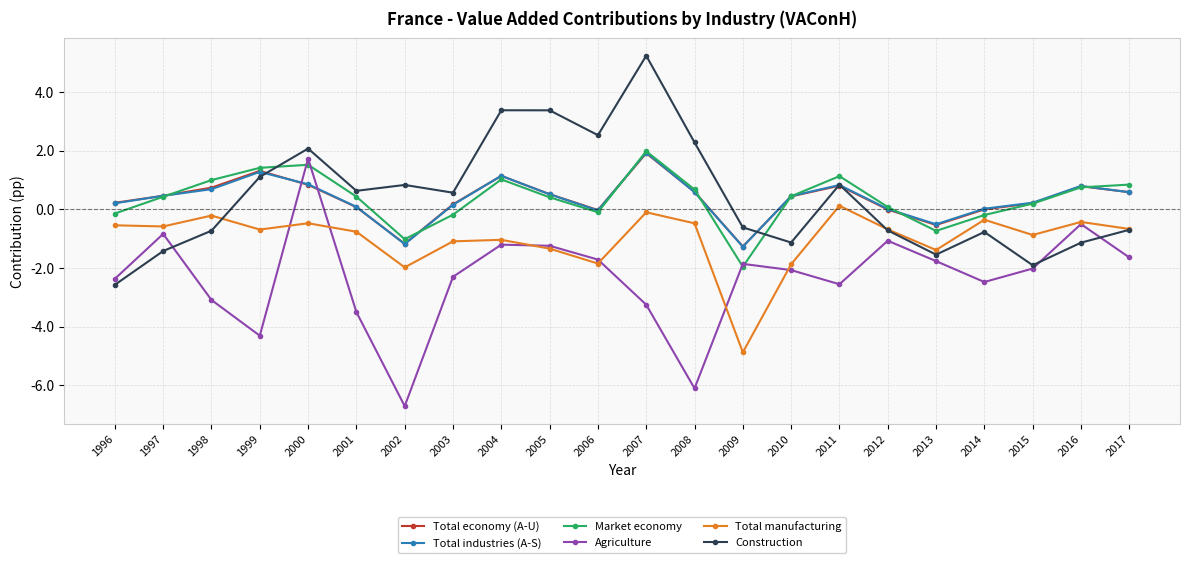

What is the value of the Total economy (A-U) point at the 7th from the left?

-1.2